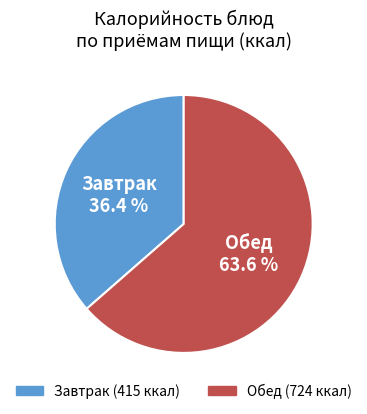

Is there any slice that represents more than half of the pie?

Yes